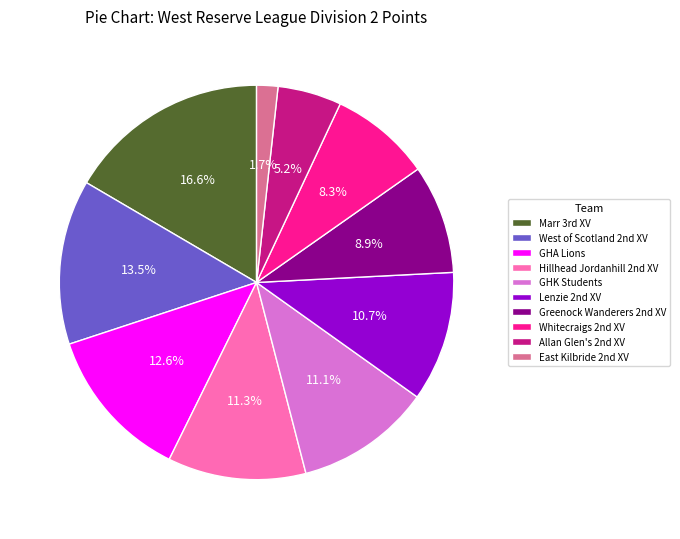

Does GHA Lions account for over 50% of the chart?

No